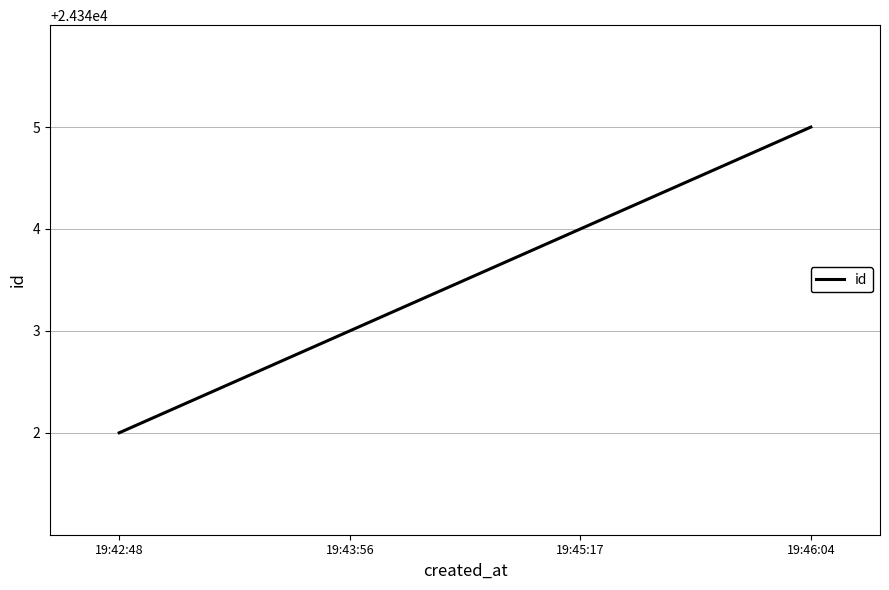

Which has a higher value, 19:42:48 or 19:46:04?

19:46:04